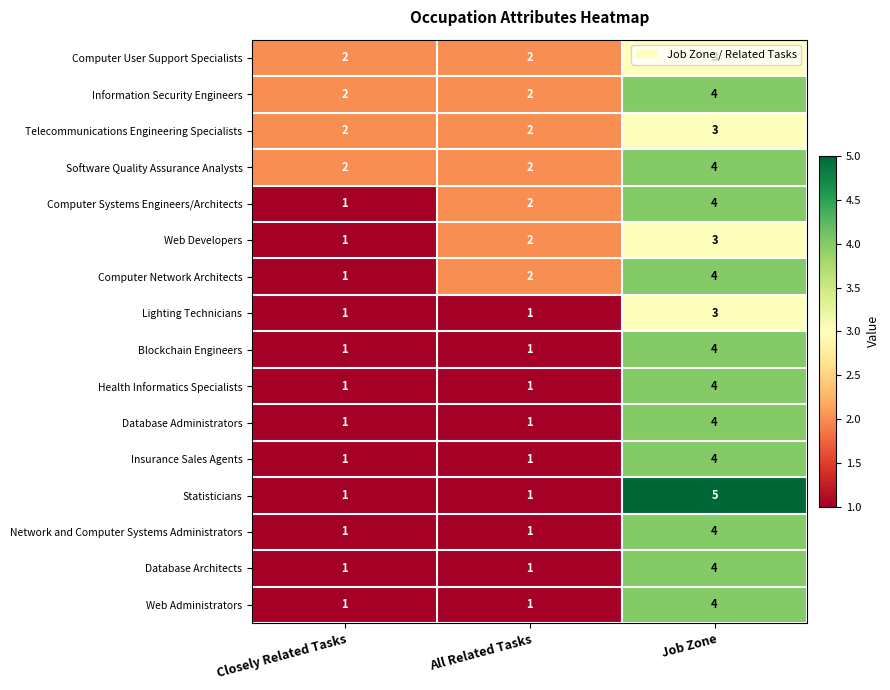

Count the number of categories in the chart.

3